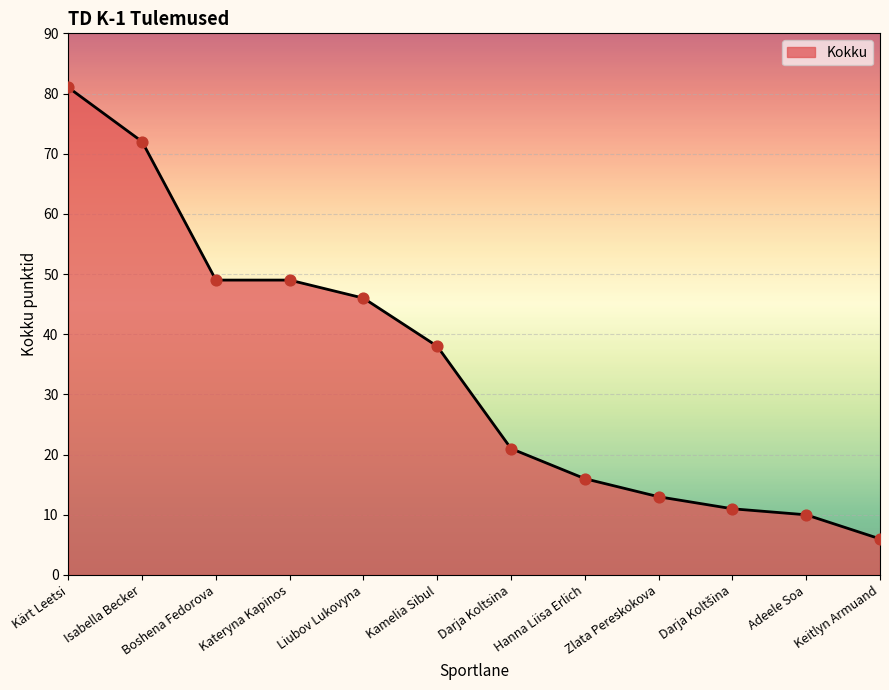

What is the change in value from Darja Koltsina to Keitlyn Armuand?

-15